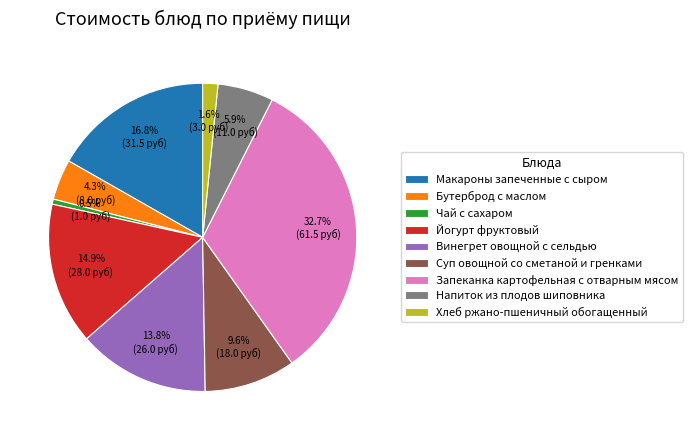

Is there any slice that represents more than half of the pie?

No